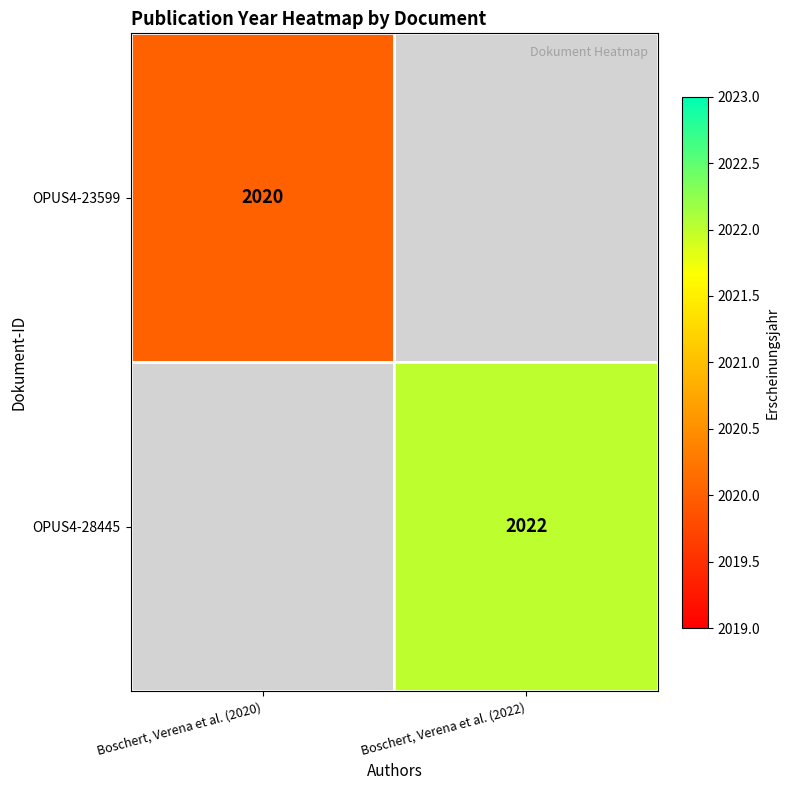

True or false: OPUS4-28445 has a value of 2022 at Boschert, Verena et al. (2022).

True